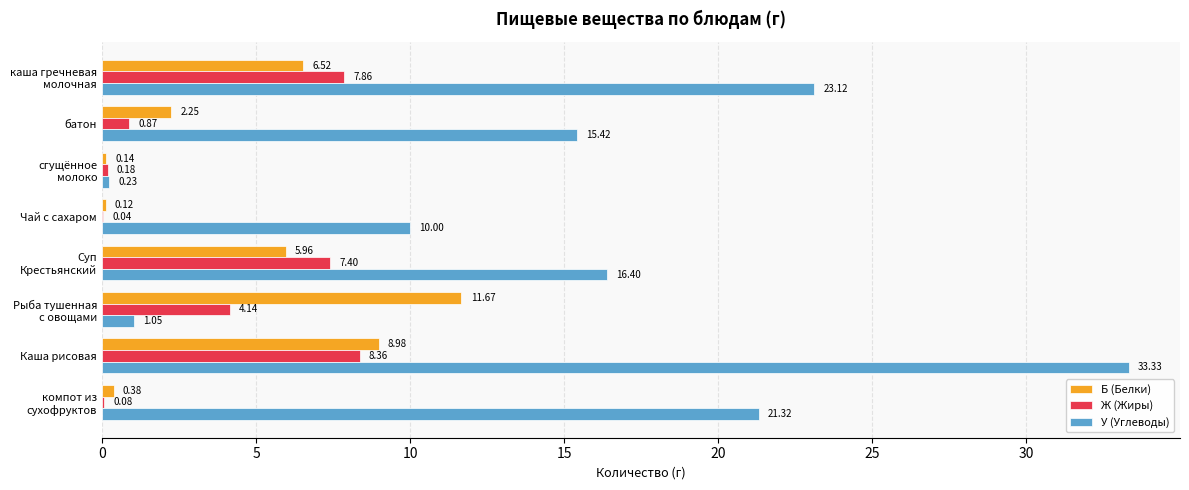

What is the sum of all У (Углеводы) values?

120.9